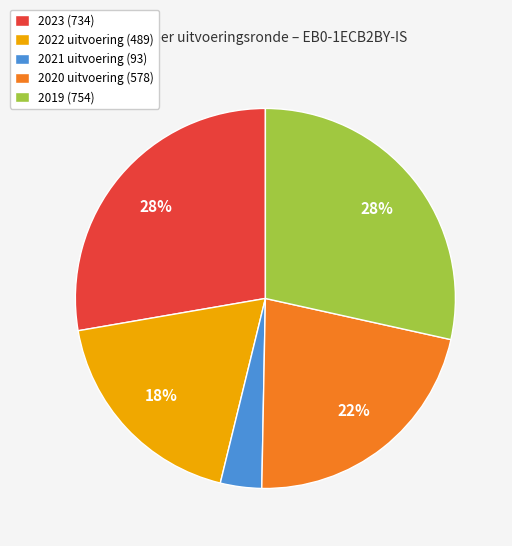

To the nearest percent, what is the combined percentage of 2019 (754) and 2021 uitvoering (93)?

32%